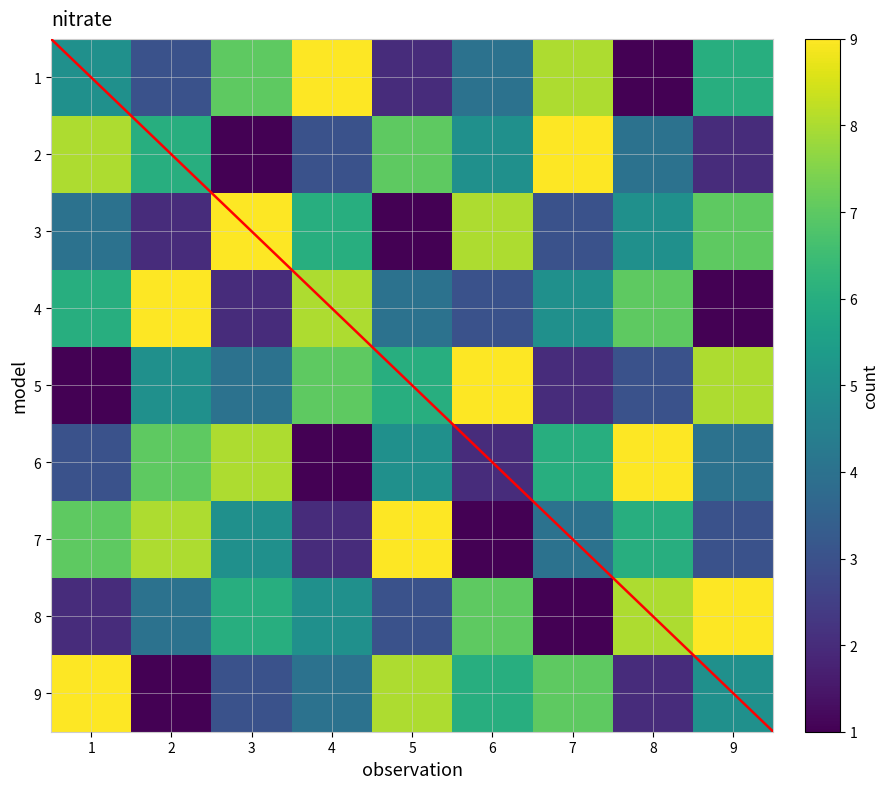

The 8 series shows 6 at 3. True or false?

True